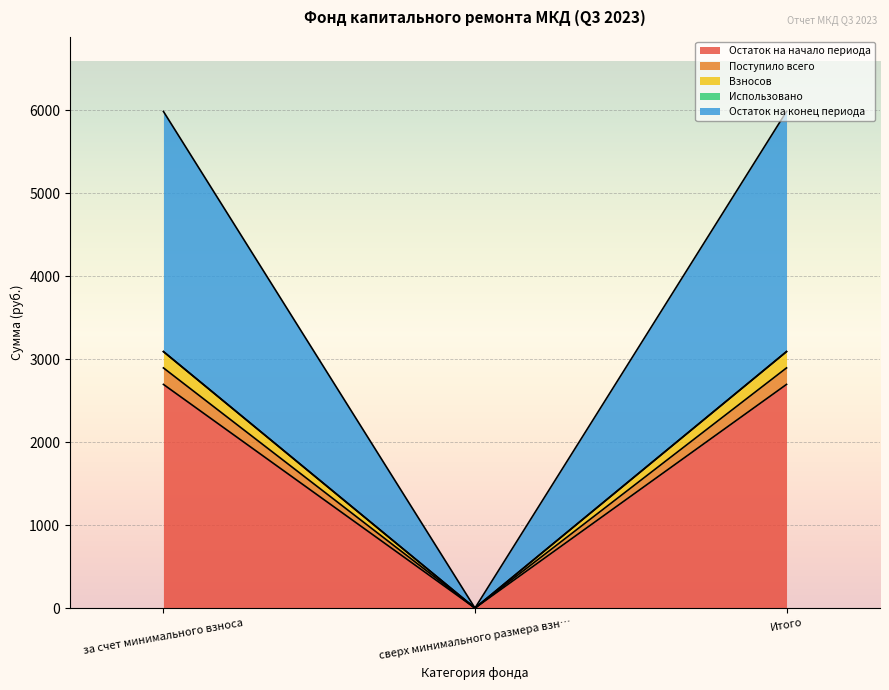

How many lines are shown in the chart?

5